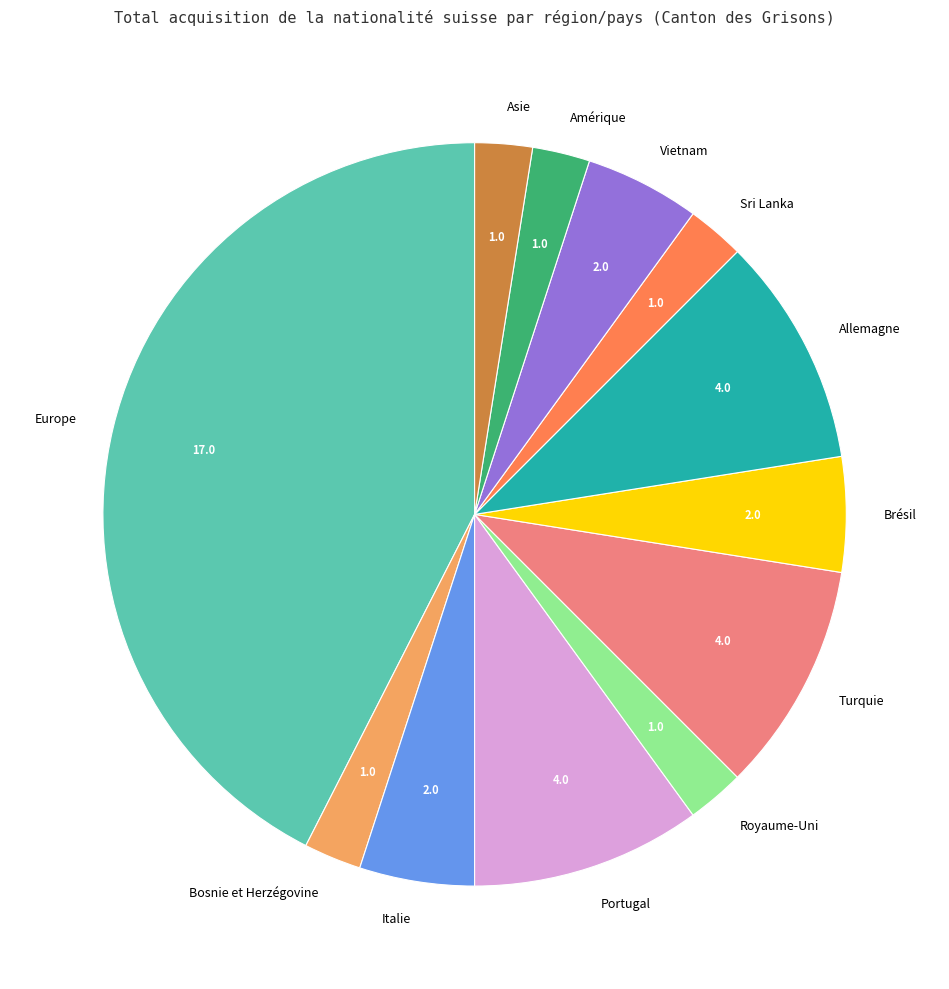

What is the ratio of the value at Turquie to the value at Bosnie et Herzégovine?

4.0